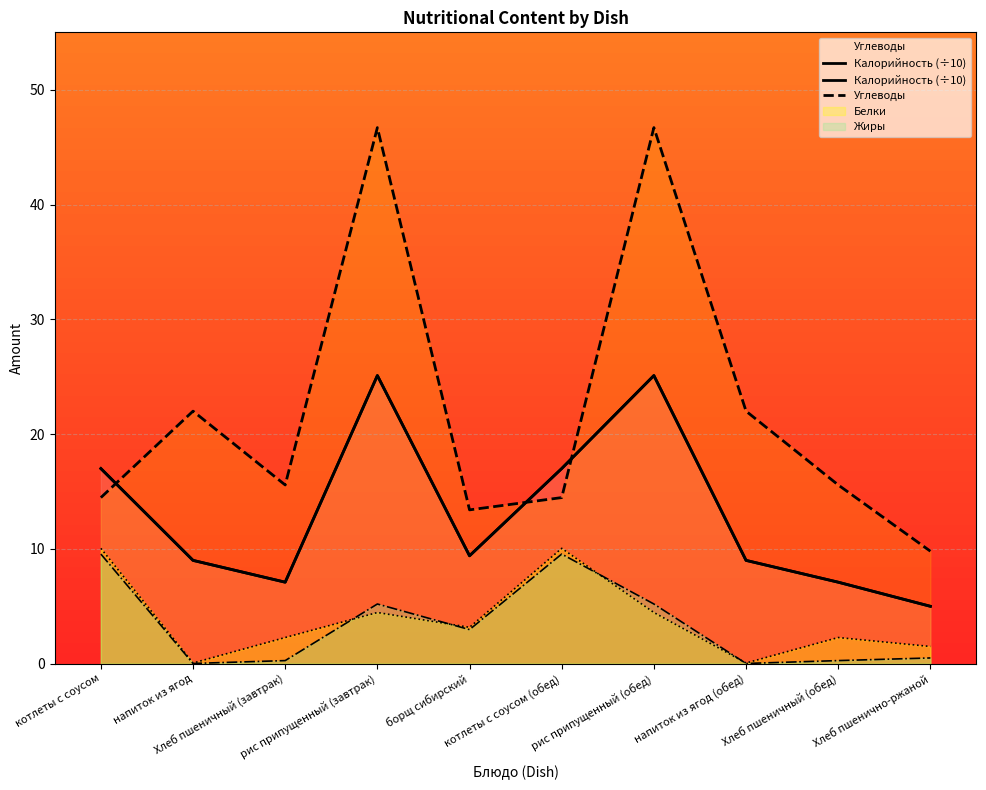

At which label does Калорийность (÷10) first exceed 9?

котлеты с соусом